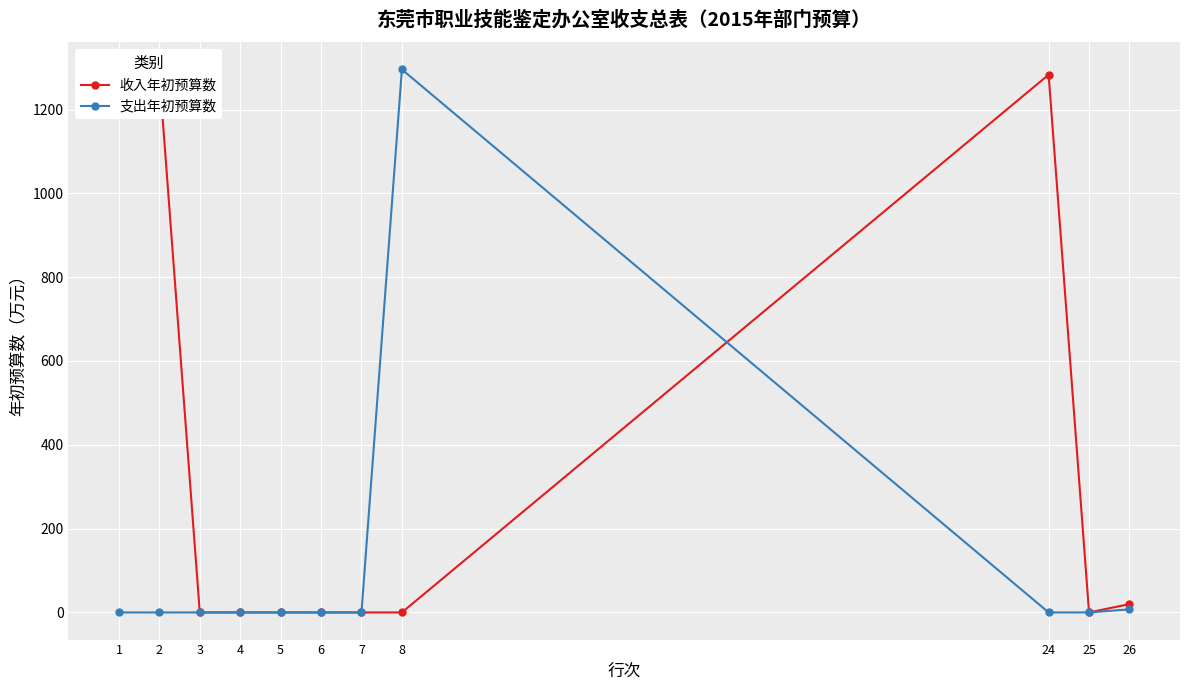

Reading left to right, extract all data points from this chart.

收入年初预算数: 1283.2	1283.2	0.0	0.0	0.0	0.0	0.0	0.0	1283.2	0.0	19.9
支出年初预算数: 0.0	0.0	0.0	0.0	0.0	0.0	0.0	1295.7	0.0	0.0	7.3